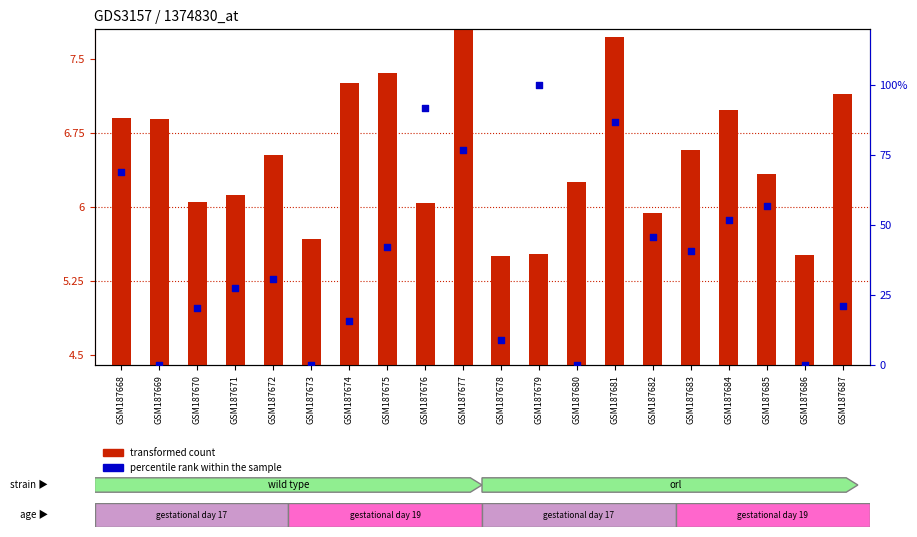

Which series has the widest spread of Y values?

percentile rank within the sample